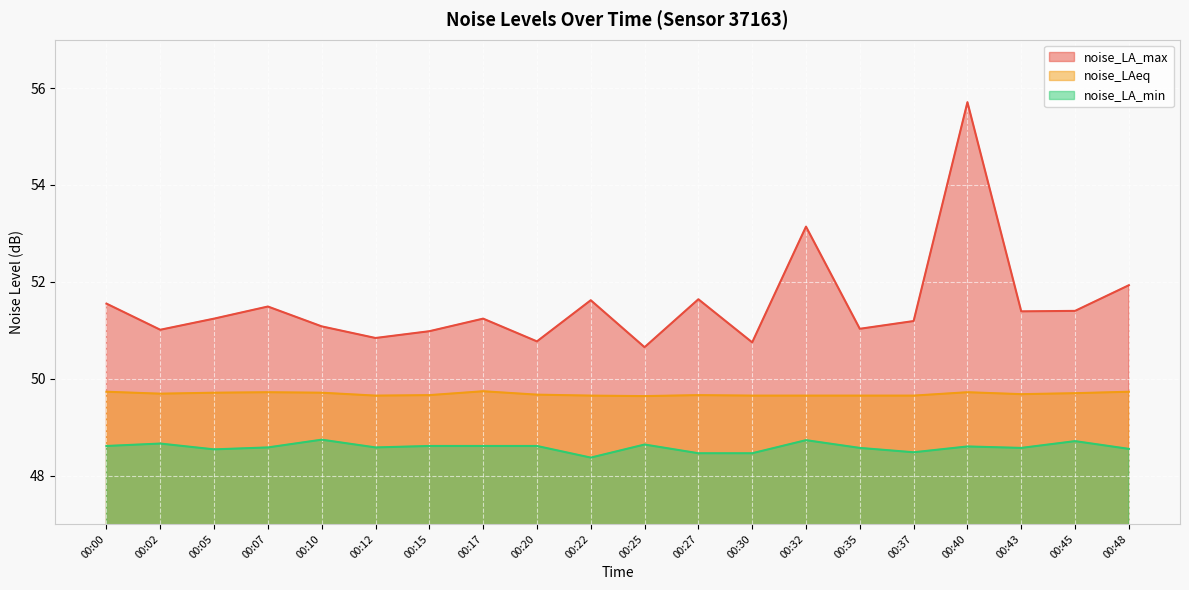

What are all the series names shown in the legend?

noise_LA_max, noise_LAeq, noise_LA_min